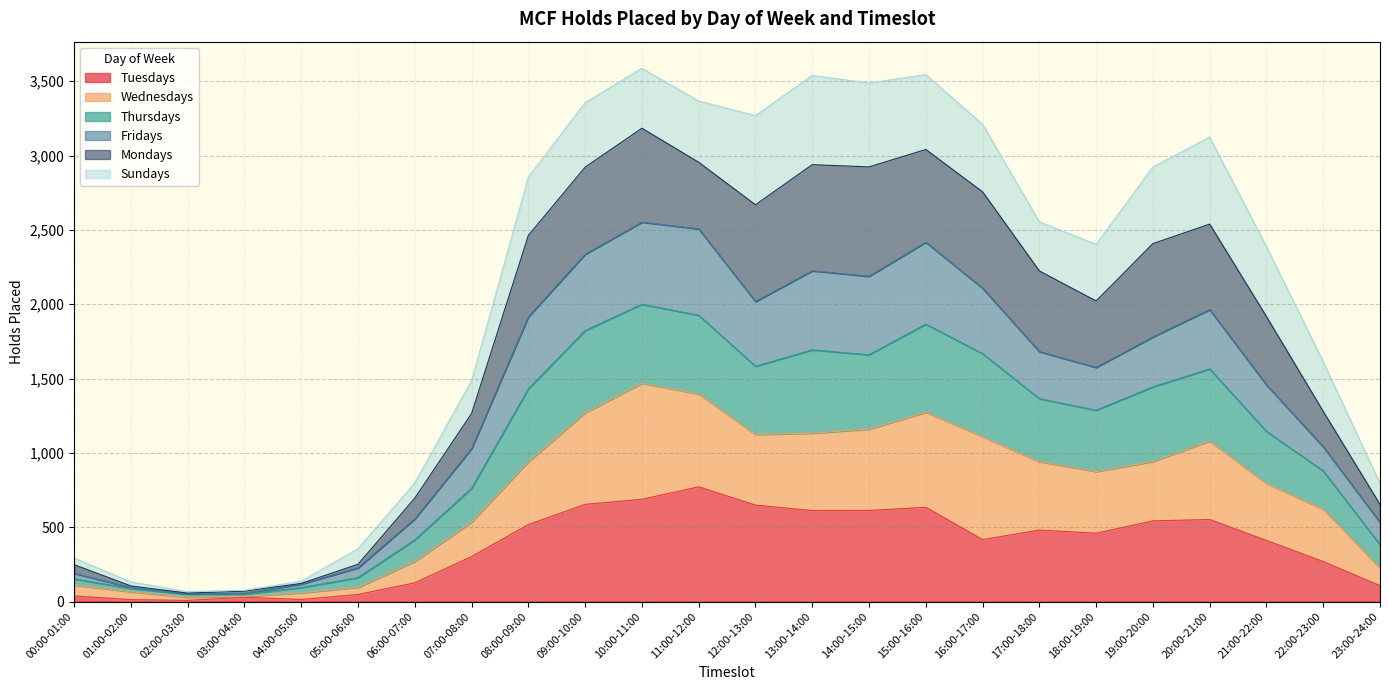

At which category is the sum across all series the highest?

10:00-11:00